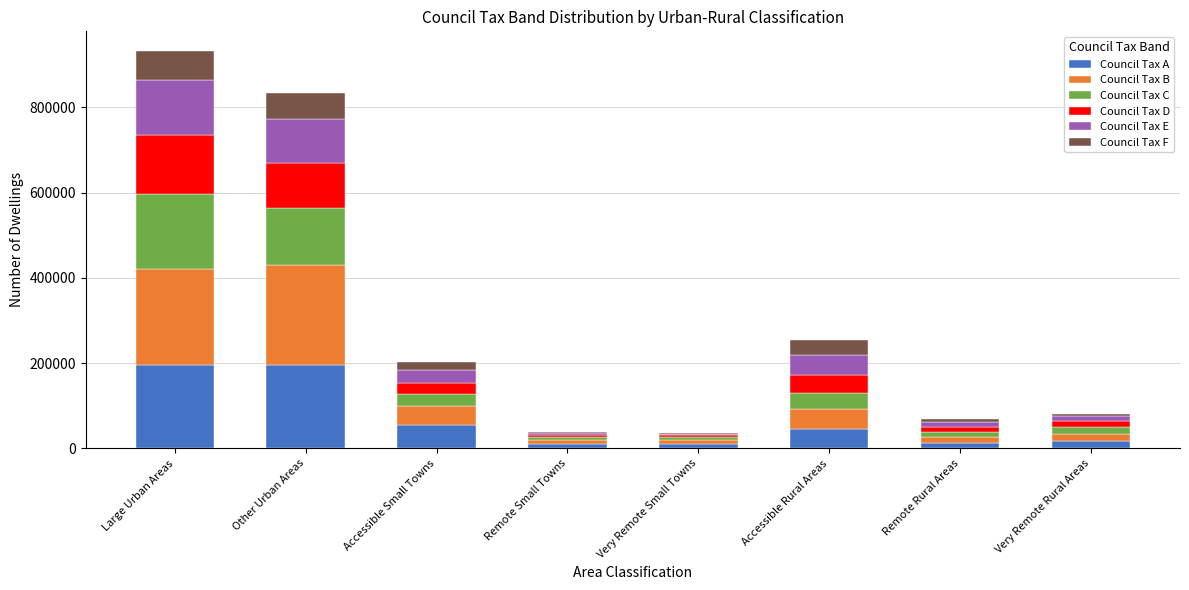

What is the maximum value for Council Tax A?

195953